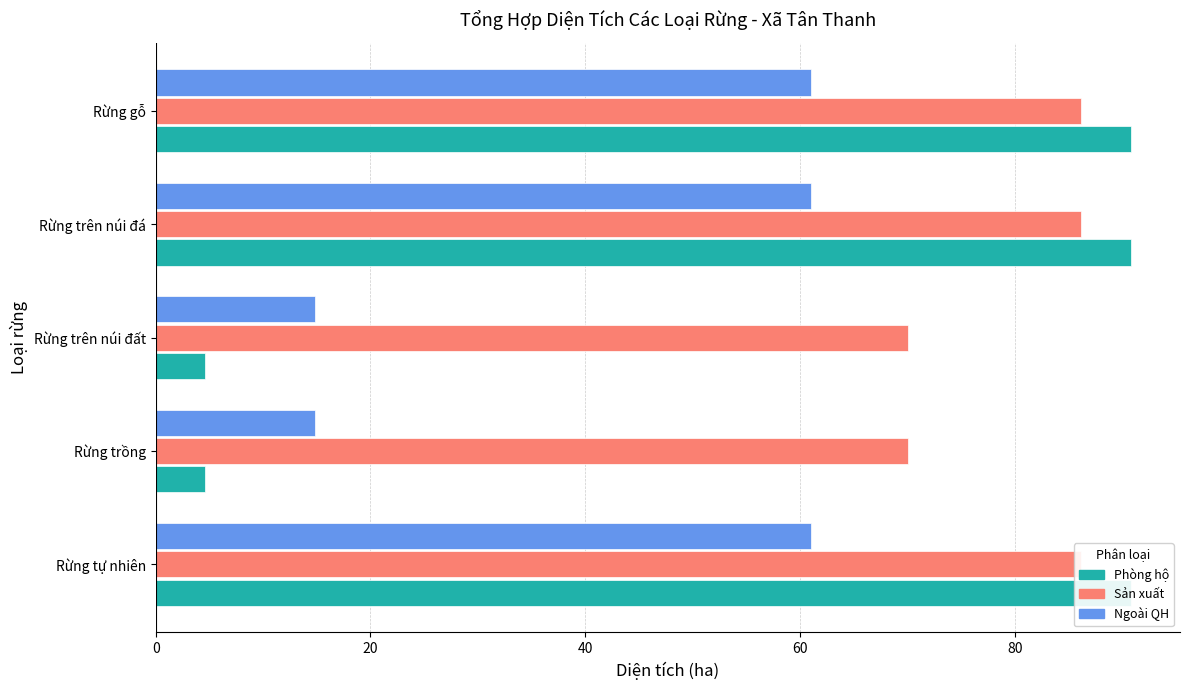

How many bars are there in total?

15